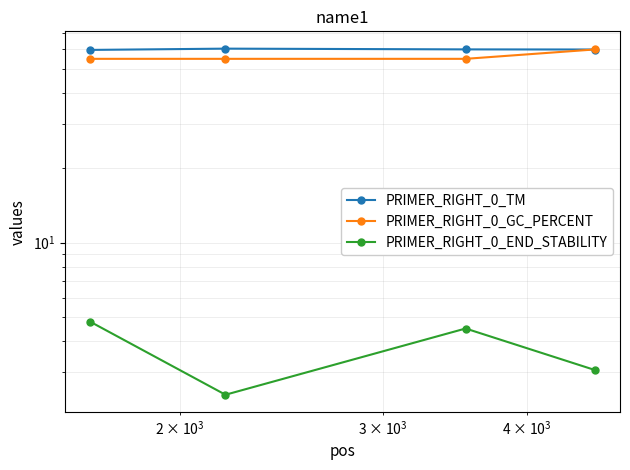

True or false: PRIMER_RIGHT_0_TM and PRIMER_RIGHT_0_END_STABILITY intersect in this chart.

False